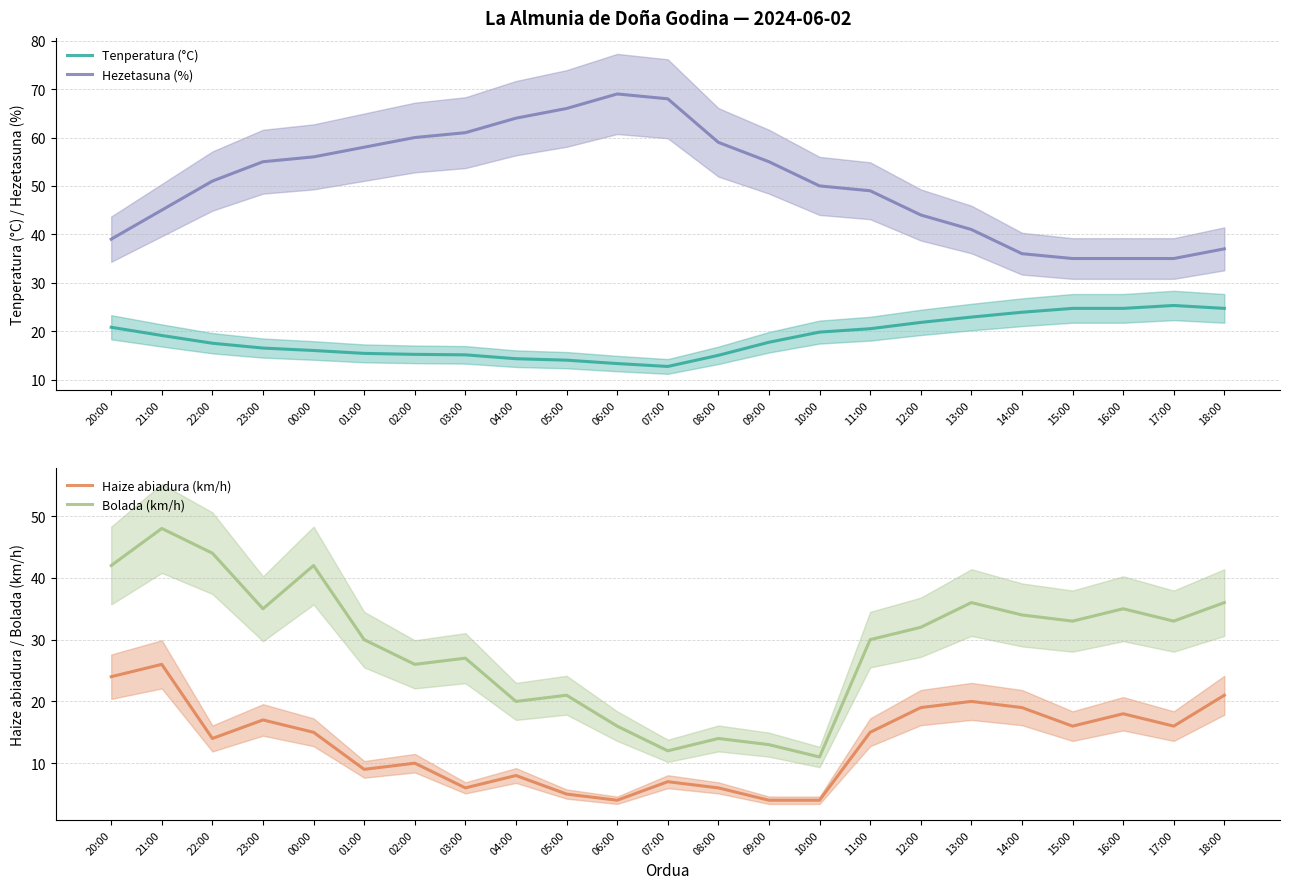

Reading right to left, transcribe all the data shown in this chart.

Tenperatura (°C): 24.7	25.3	24.7	24.7	23.9	22.9	21.8	20.5	19.8	17.7	15.0	12.7	13.3	14.0	14.3	15.1	15.2	15.4	16.0	16.5	17.5	19.1	20.8
Hezetasuna (%): 37.0	35.0	35.0	35.0	36.0	41.0	44.0	49.0	50.0	55.0	59.0	68.0	69.0	66.0	64.0	61.0	60.0	58.0	56.0	55.0	51.0	45.0	39.0
Haize abiadura (km/h): 21.0	16.0	18.0	16.0	19.0	20.0	19.0	15.0	4.0	4.0	6.0	7.0	4.0	5.0	8.0	6.0	10.0	9.0	15.0	17.0	14.0	26.0	24.0
Bolada (km/h): 36.0	33.0	35.0	33.0	34.0	36.0	32.0	30.0	11.0	13.0	14.0	12.0	16.0	21.0	20.0	27.0	26.0	30.0	42.0	35.0	44.0	48.0	42.0